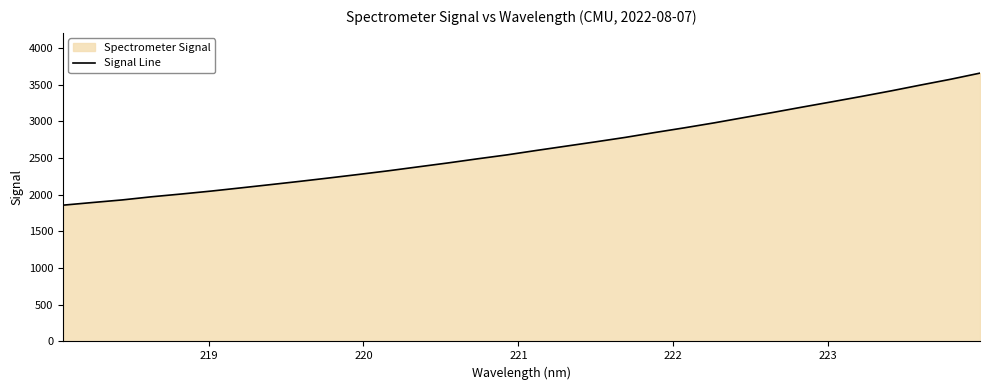

What is the difference between the maximum and minimum values?

1800.0